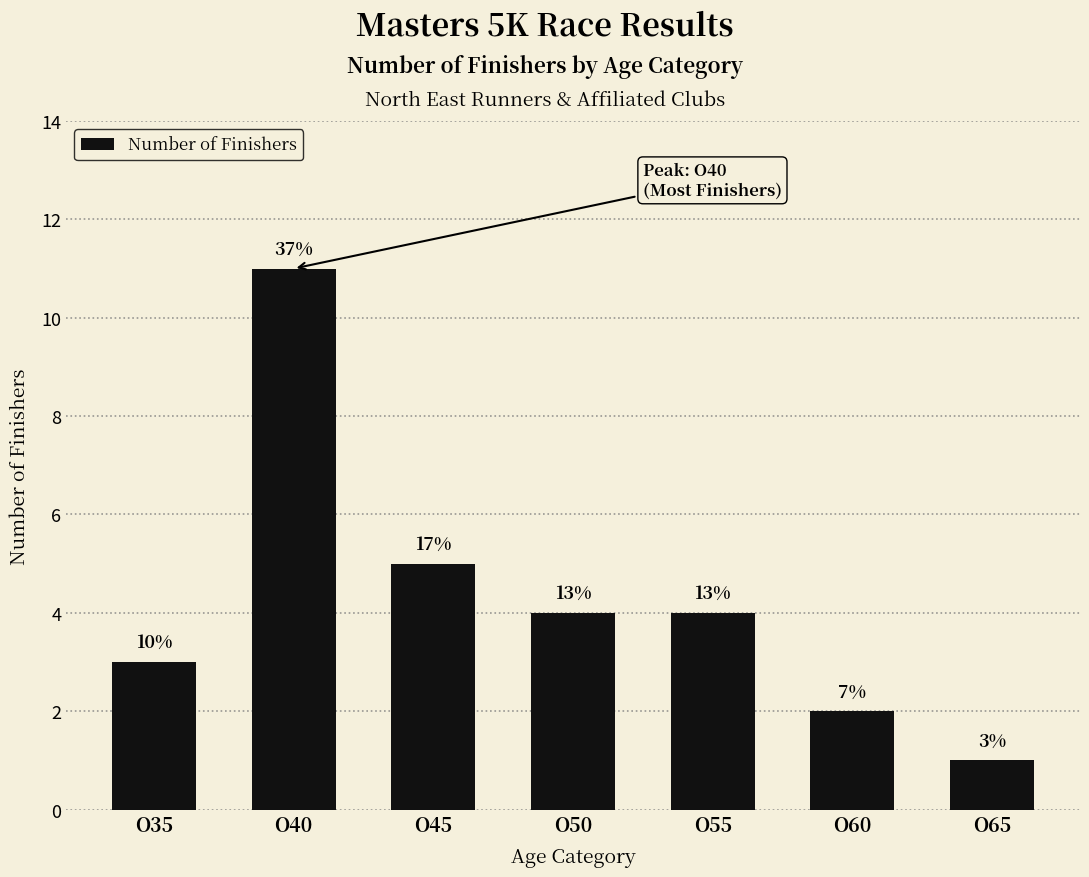

Are the bars horizontal?

No